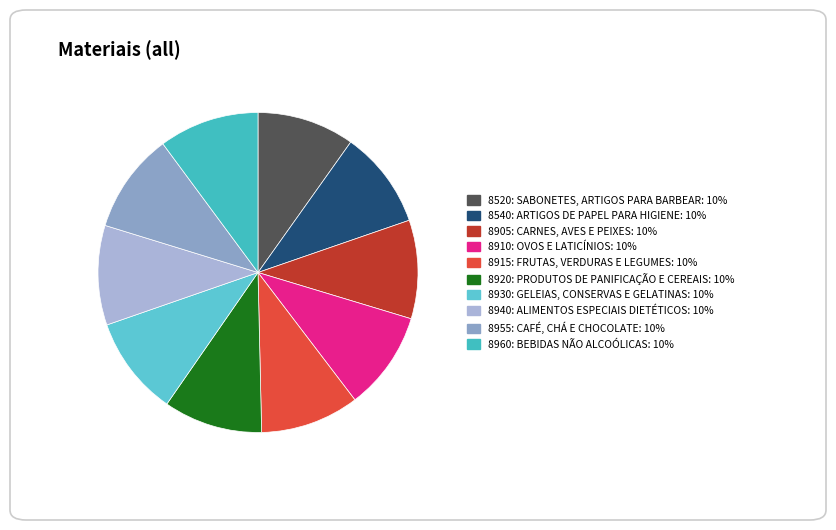

Is there a majority slice in this chart?

No